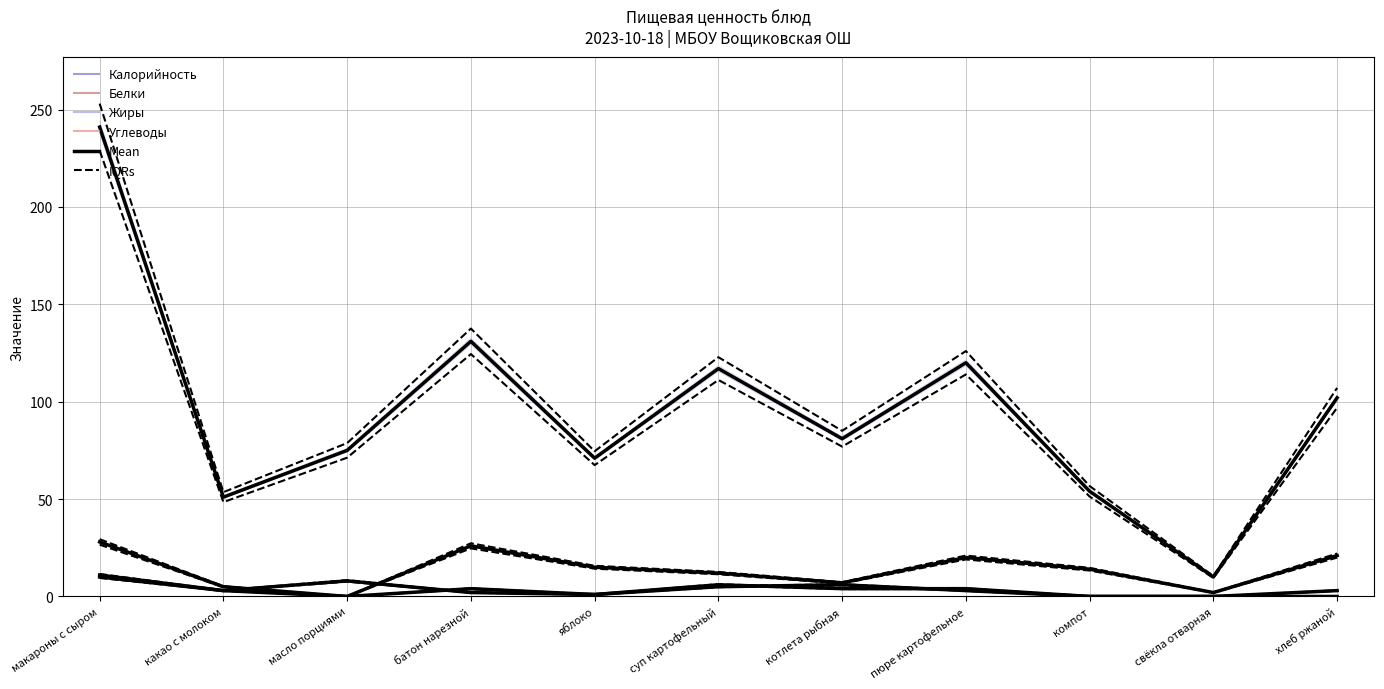

The Белки series shows 3 at какао с молоком. True or false?

True